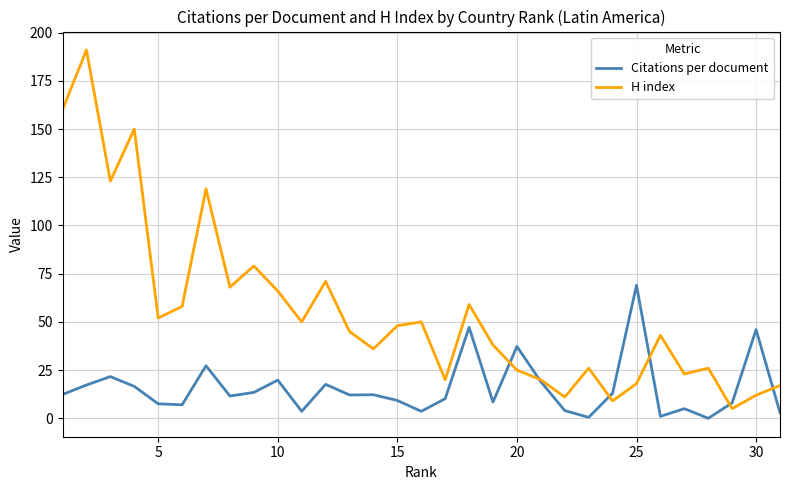

List the series in order of their overall mean, lowest first.

Citations per document, H index